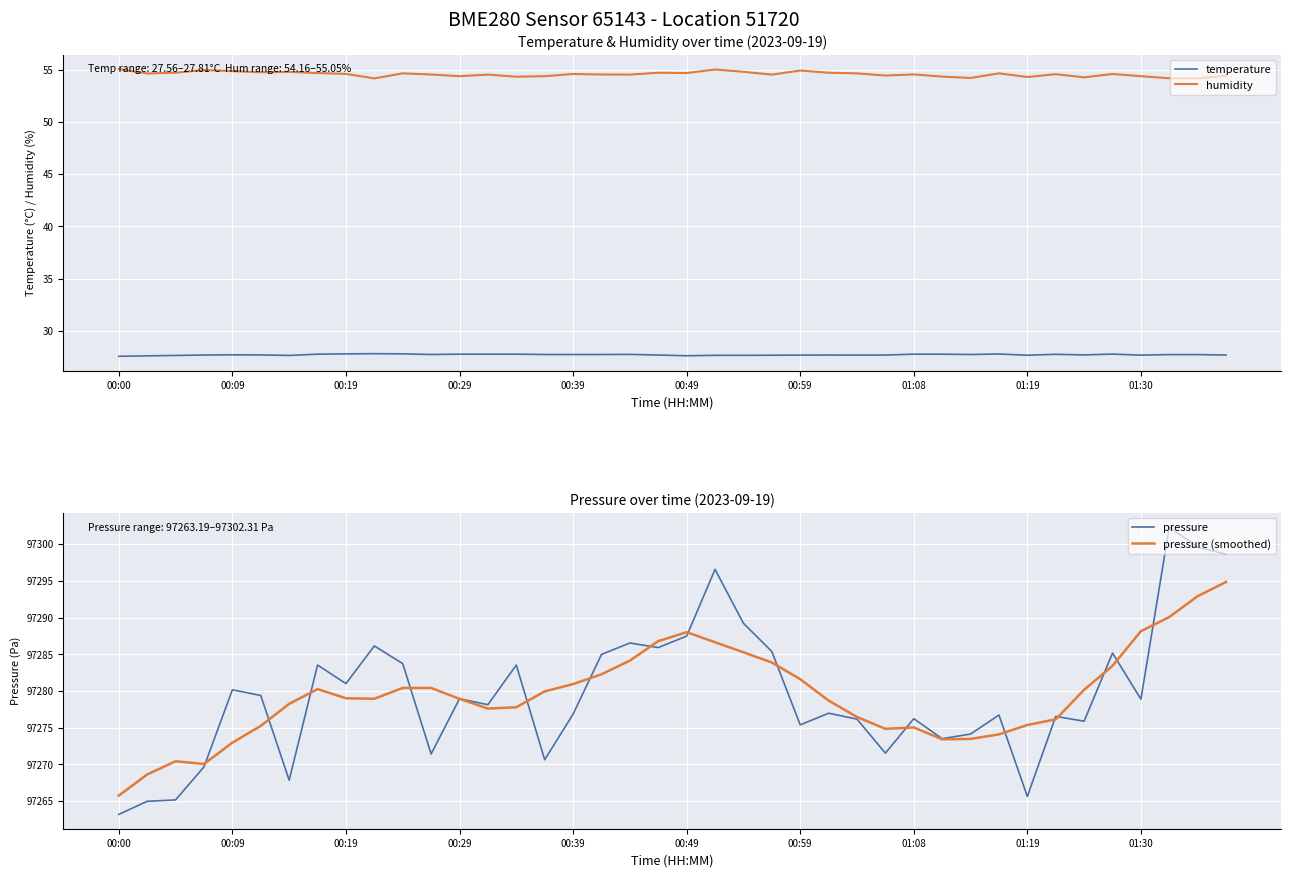

How many lines are shown in the chart?

4